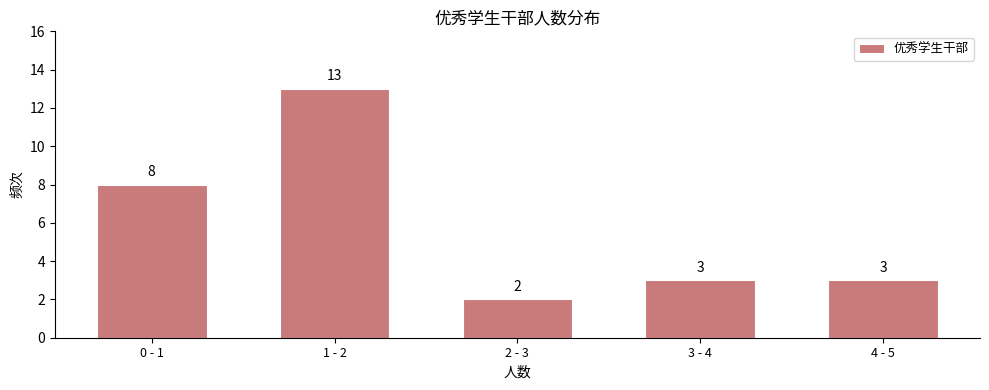

Reading left to right, list all the values displayed in this chart.

8	13	2	3	3